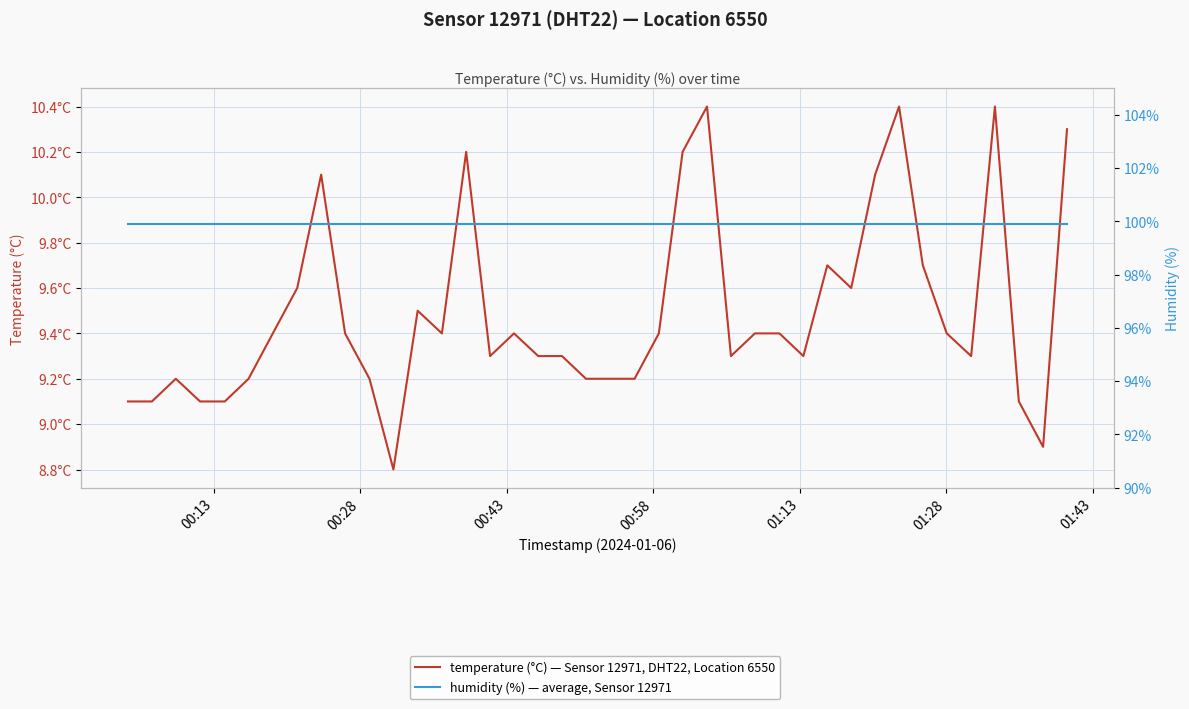

True or false: temperature (°C) — Sensor 12971, DHT22, Location 6550 and humidity (%) — average, Sensor 12971 cross at least once.

False